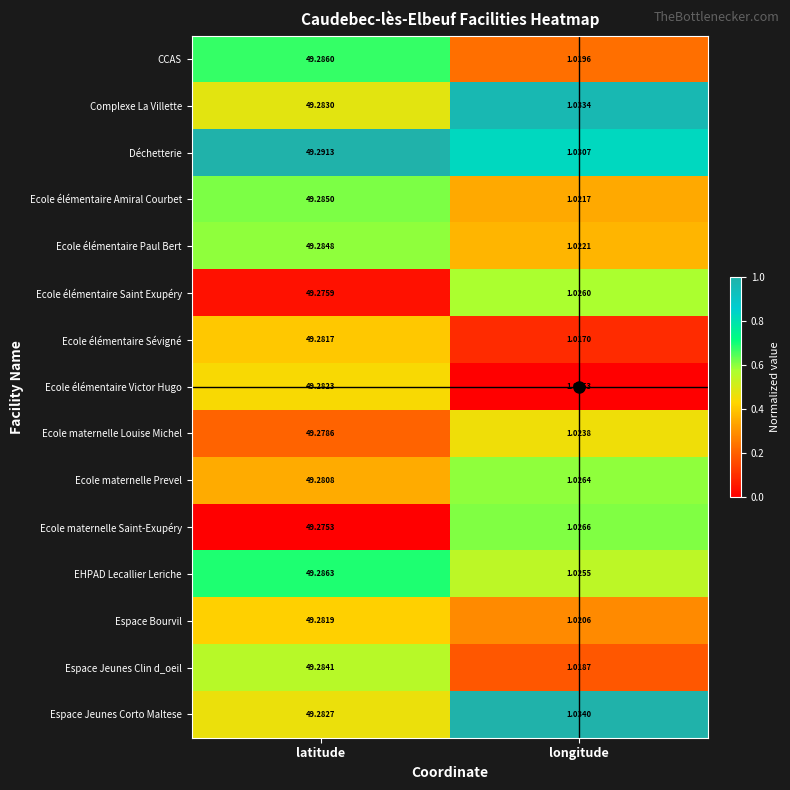

What is the total value across all series at longitude?

15.4